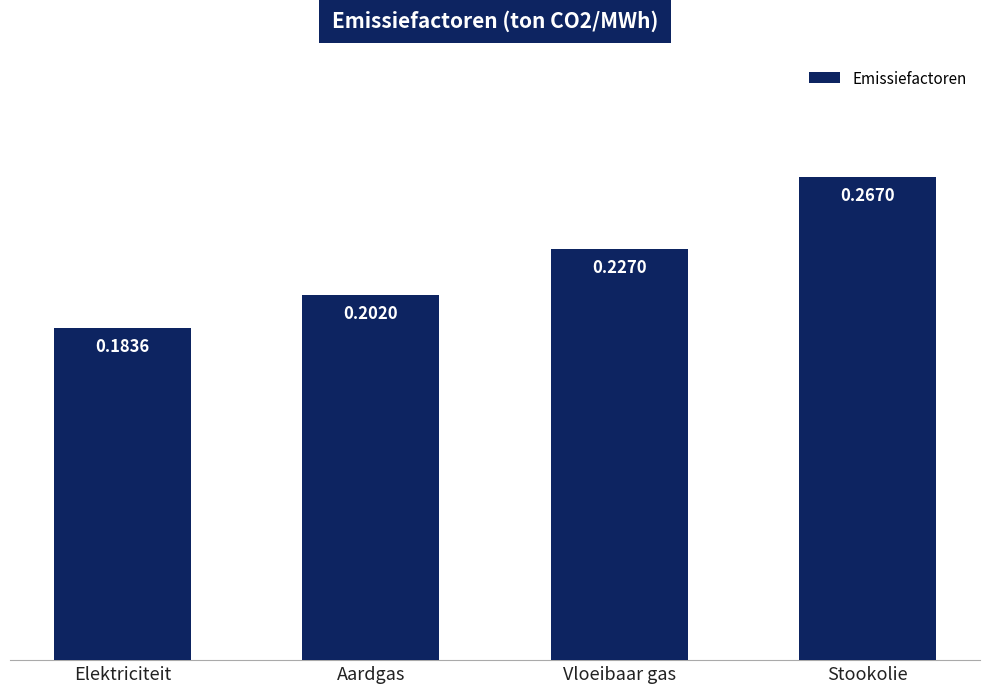

Which category has the highest value across all series?

Stookolie